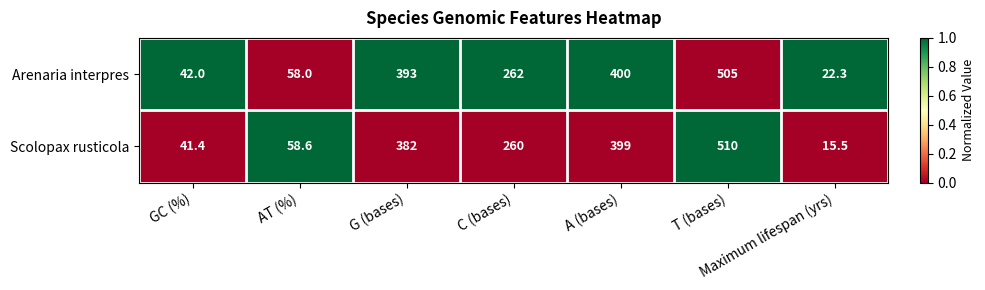

The Arenaria interpres series shows 132.3 at G (bases). True or false?

False